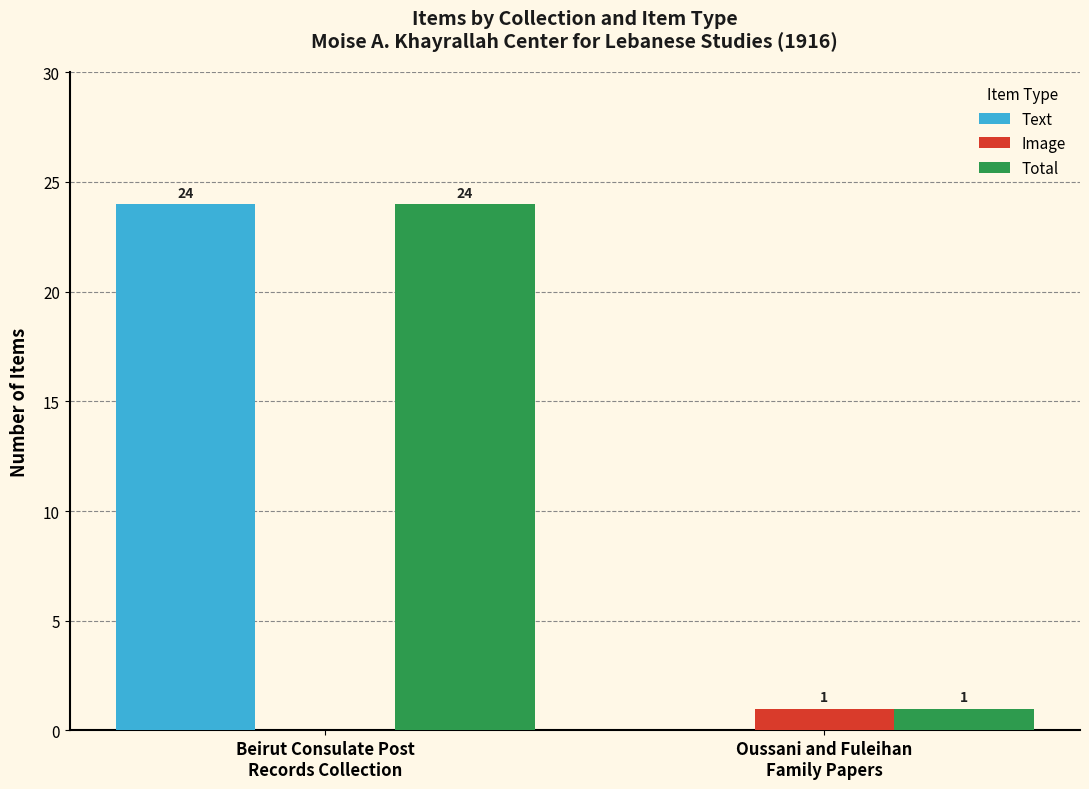

What is the sum of the Image values at Beirut Consulate Post
Records Collection and Oussani and Fuleihan
Family Papers?

1